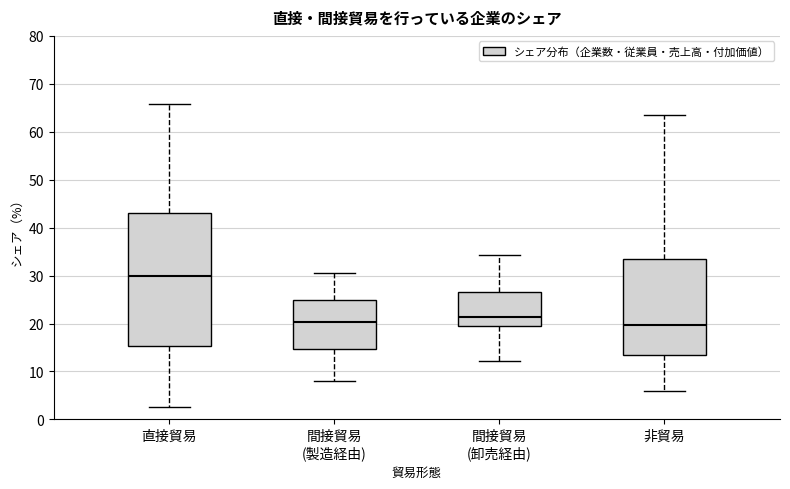

Reading left to right, read every box against the y-axis: the position of its median line, the range the box covers, and the ends of its whiskers. The values are not printed on the chart, so give them approximately, as read against the axis.

直接貿易: median 30, box 15 to 43, whiskers 3 to 66
間接貿易 (製造経由): median 20, box 15 to 25, whiskers 8 to 31
間接貿易 (卸売経由): median 21, box 20 to 27, whiskers 12 to 34
非貿易: median 20, box 13 to 34, whiskers 6 to 63